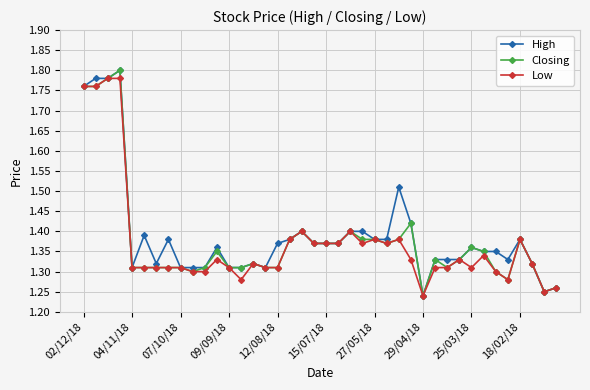

True or false: Low has more than 0 interior local peaks.

True